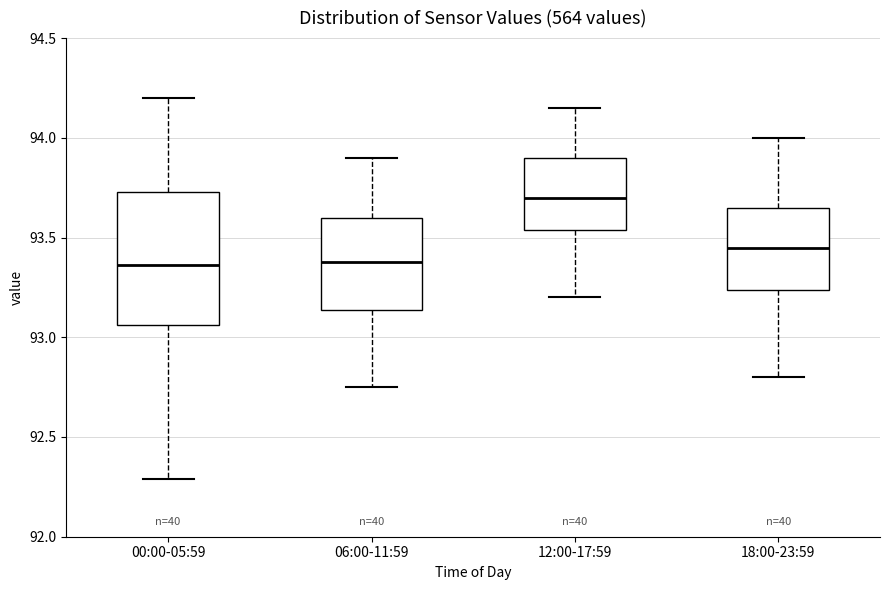

Reading left to right, transcribe this box plot: for each box, give where its median line is, the range the box spans, and where its two whiskers end, as read against the y-axis. The values are not printed on the chart, so give them approximately, as read against the axis.

00:00-05:59: median 93.35, box 93.05 to 93.75, whiskers 92.30 to 94.20
06:00-11:59: median 93.40, box 93.15 to 93.60, whiskers 92.75 to 93.90
12:00-17:59: median 93.70, box 93.55 to 93.90, whiskers 93.20 to 94.15
18:00-23:59: median 93.45, box 93.25 to 93.65, whiskers 92.80 to 94.00